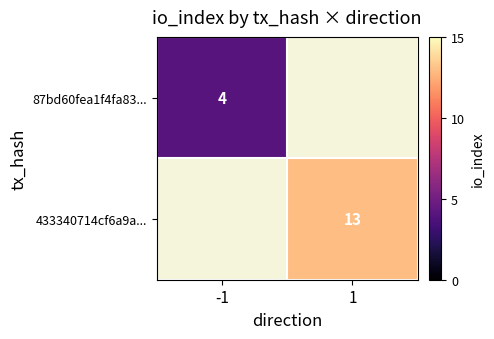

The 433340714cf6a9a... series shows 5 at 1. True or false?

False